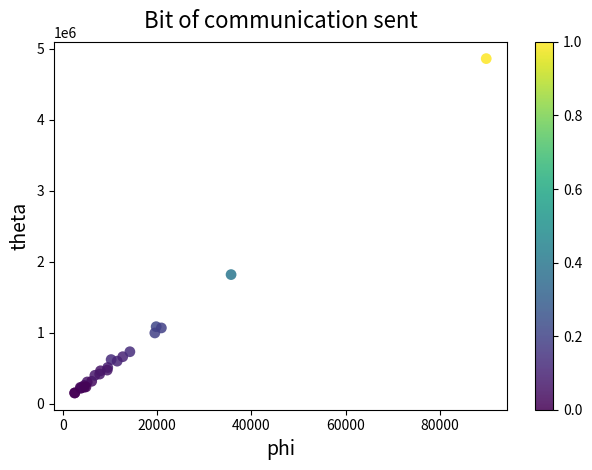

What Y value in the scatter plot is closest to 2505122?

1818512